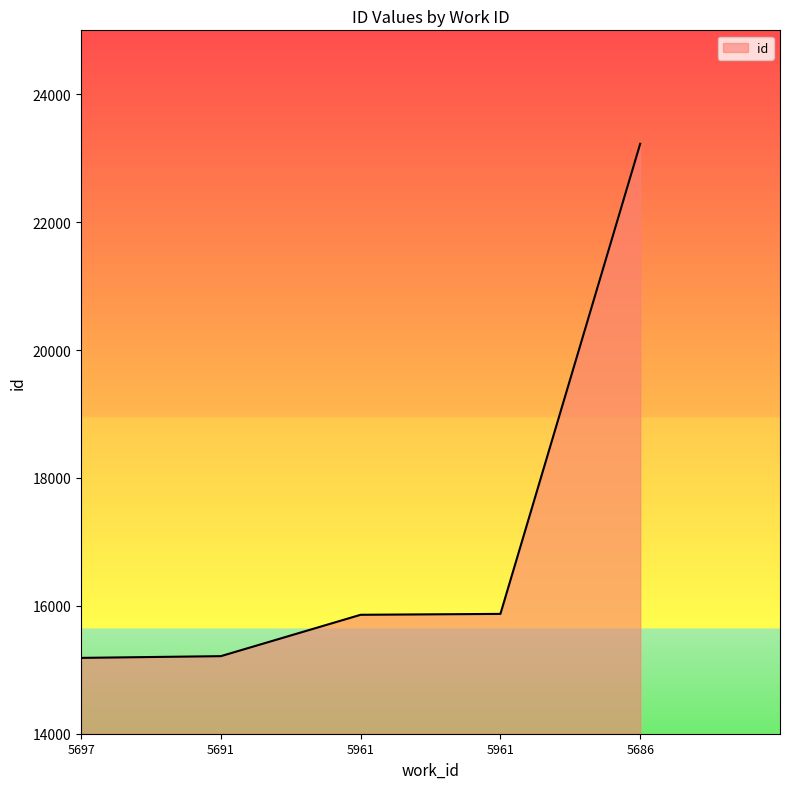

What is the difference between the values at 5697 and 5961?

688